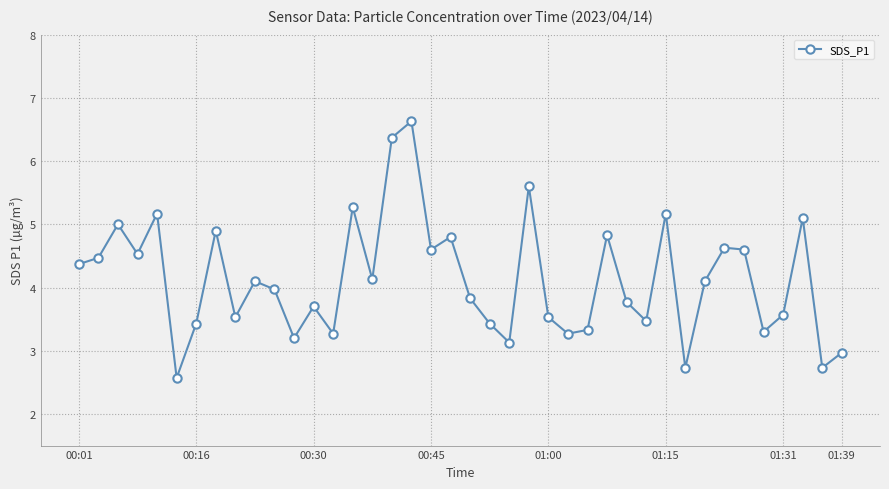

How many interior local peaks (higher than both neighbors) does the data have?

13